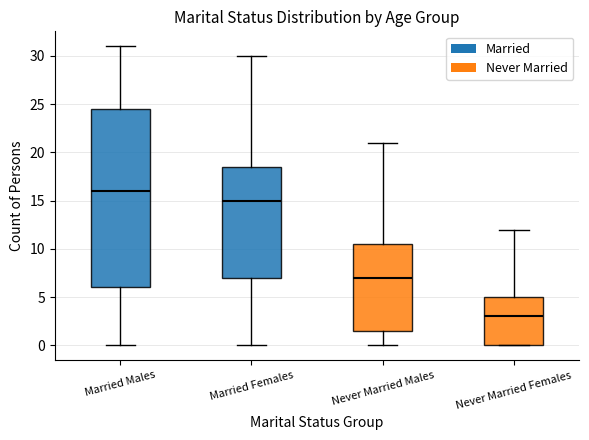

Which box has the highest median line?

Married Males